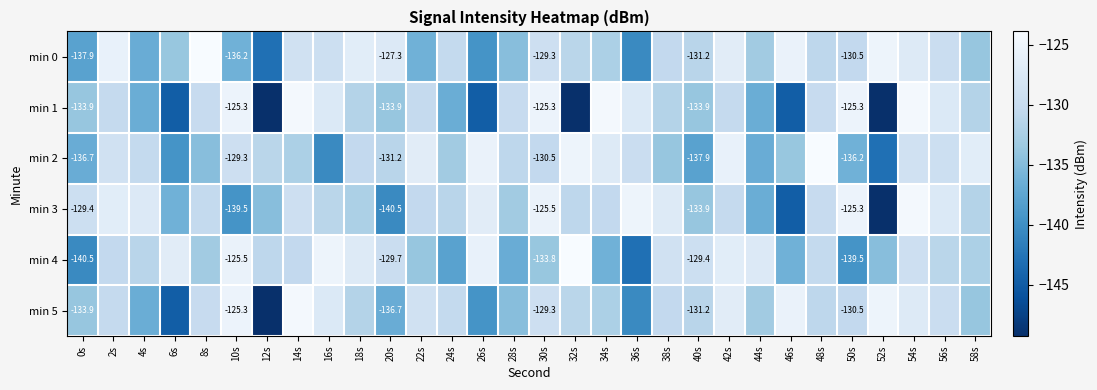

What is the difference between the maximum and minimum values in the min 0 series?

19.1